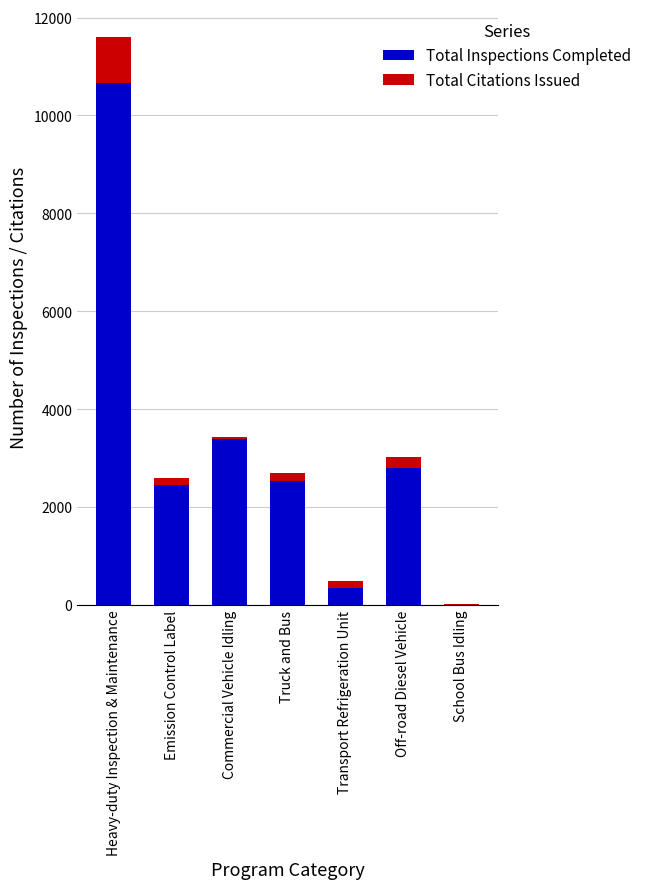

What is the sum of all Total Inspections Completed values?

22200